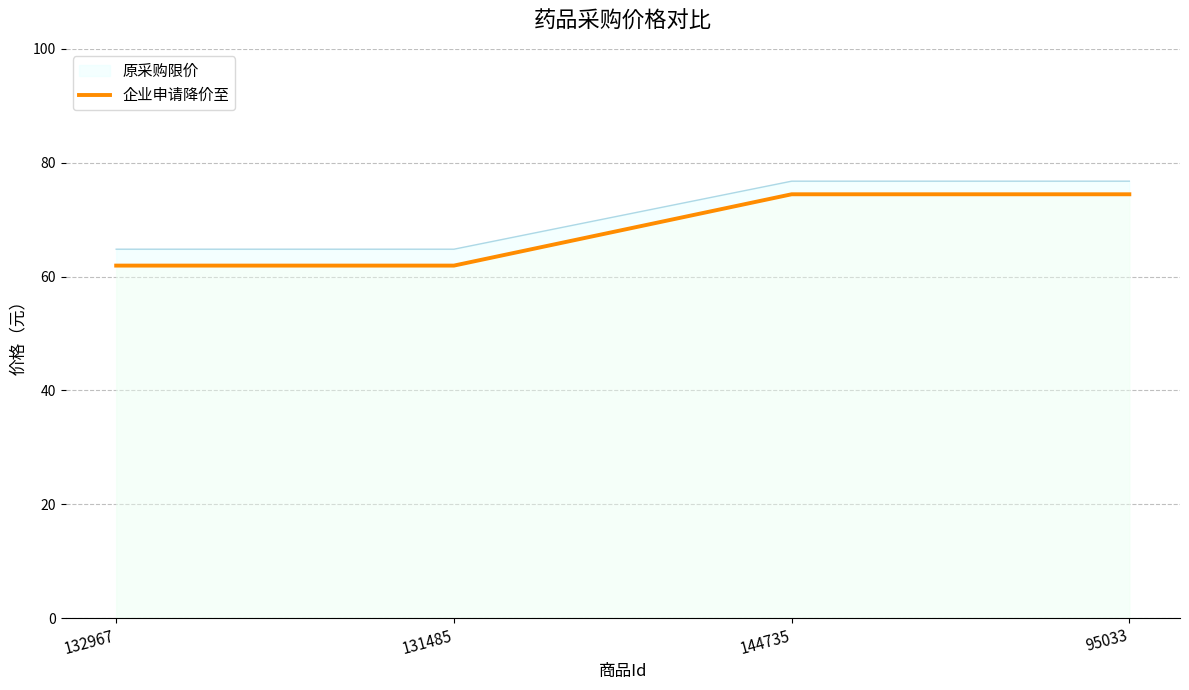

How many series are shown in this chart?

2